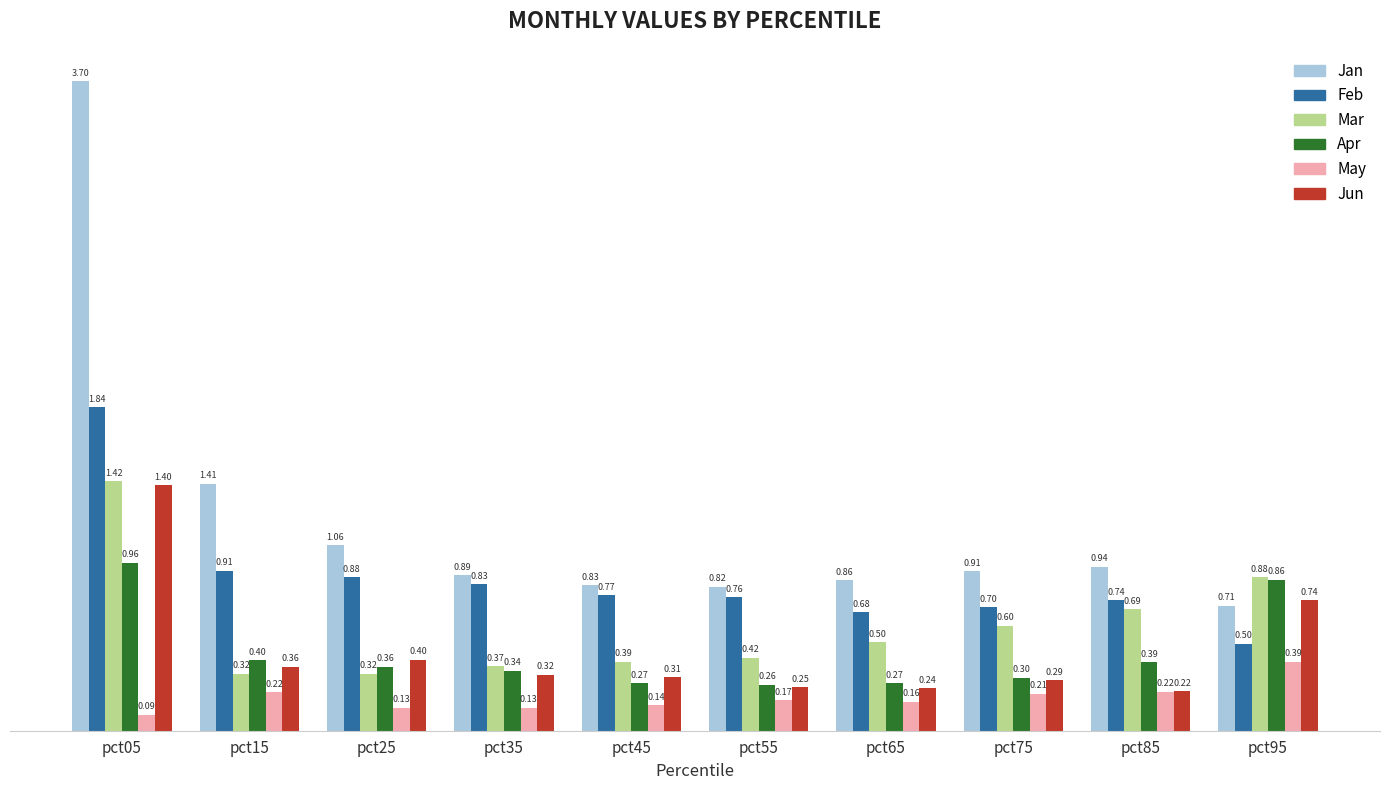

Which series changed the most between pct15 and pct55?

Jan